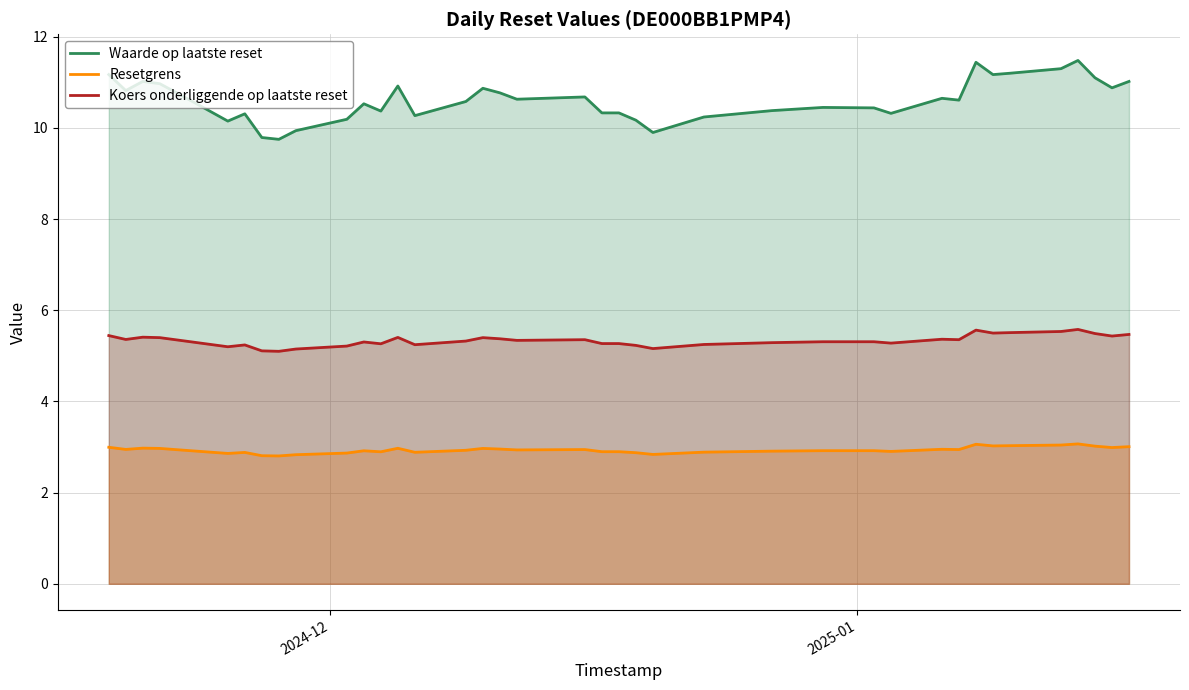

How many values in the Waarde op laatste reset series are below 10?

4